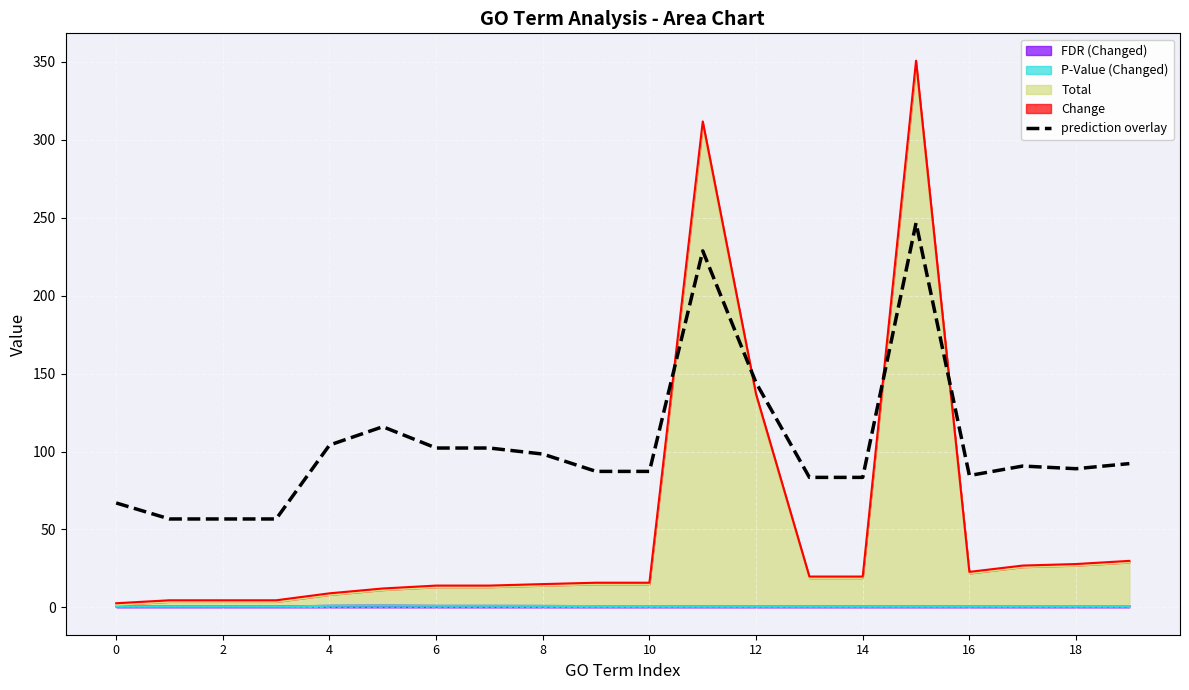

Reading right to left, extract all data points from this chart.

92.2	89.0	90.7	84.6	246.7	83.4	83.4	144.1	228.7	87.2	87.2	98.4	102.2	102.2	115.9	104.1	56.7	56.7	56.7	67.0